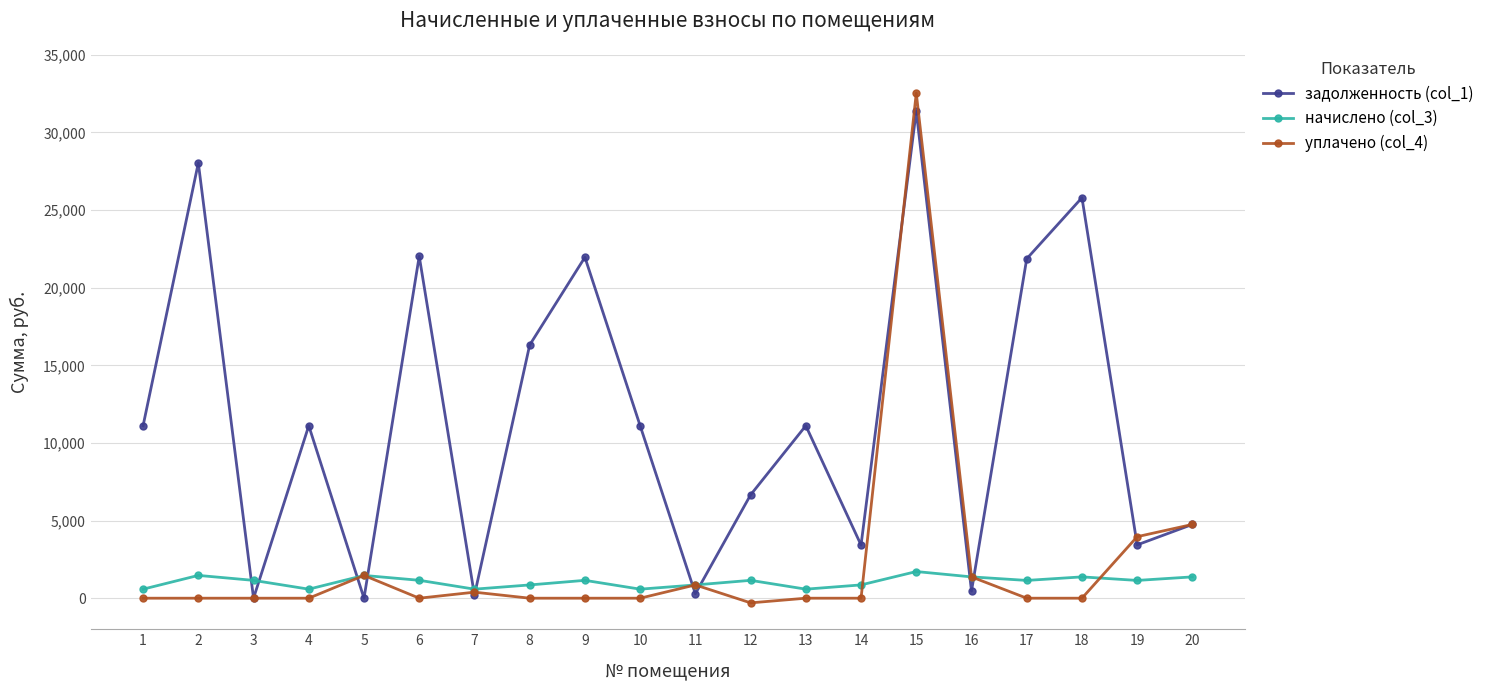

Which series changed the most between 17 and 20?

задолженность (col_1)